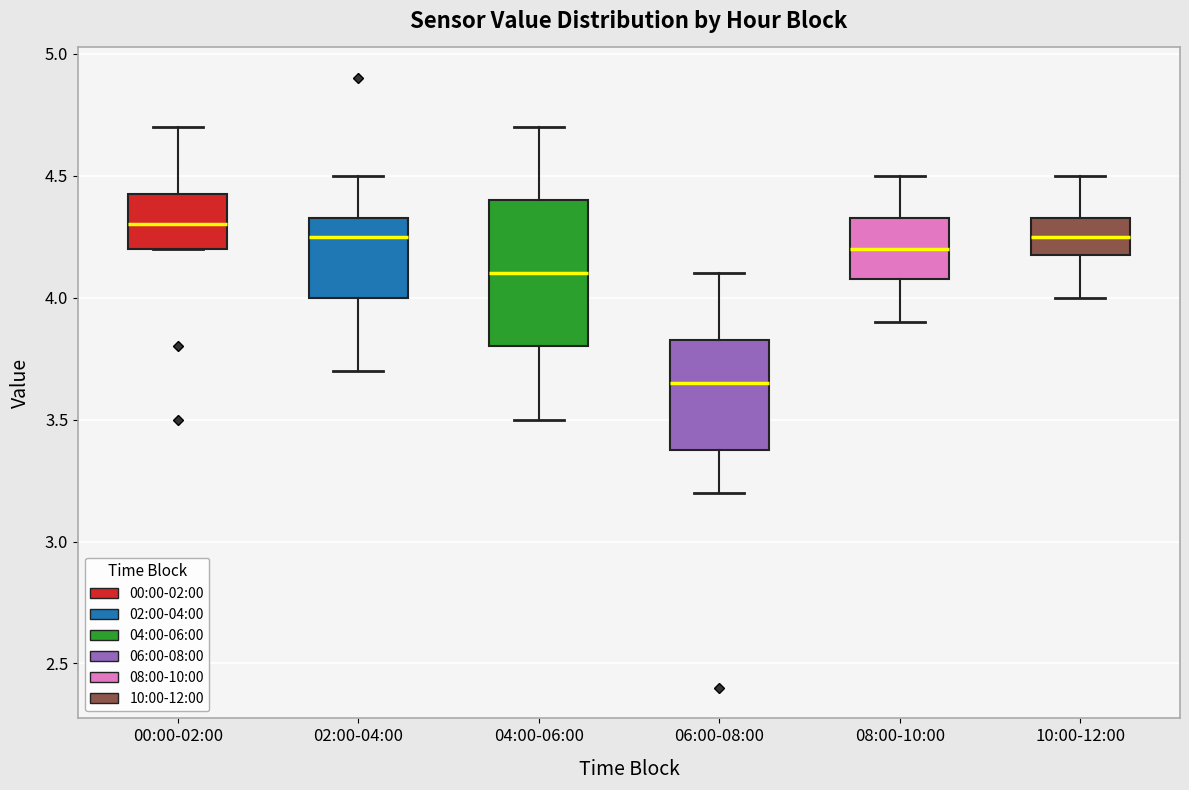

Which box has the lowest median line?

06:00-08:00